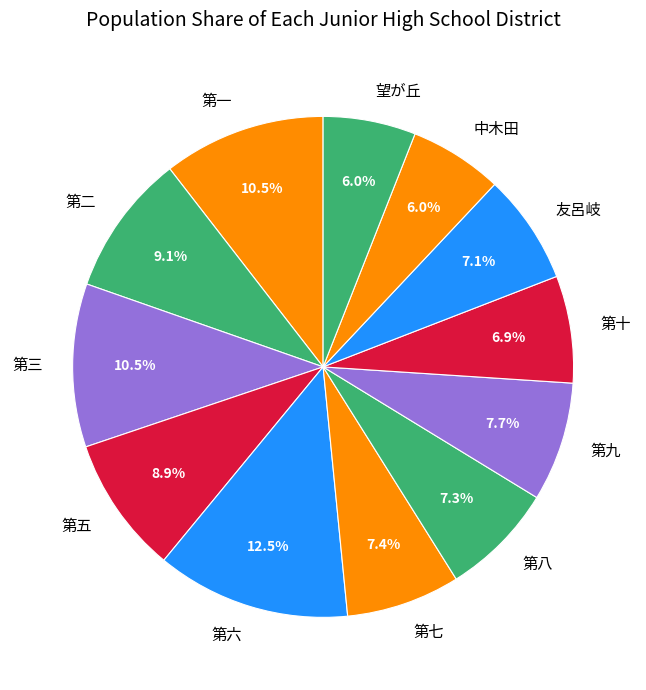

To the nearest percent, what portion does 中木田 represent?

6%